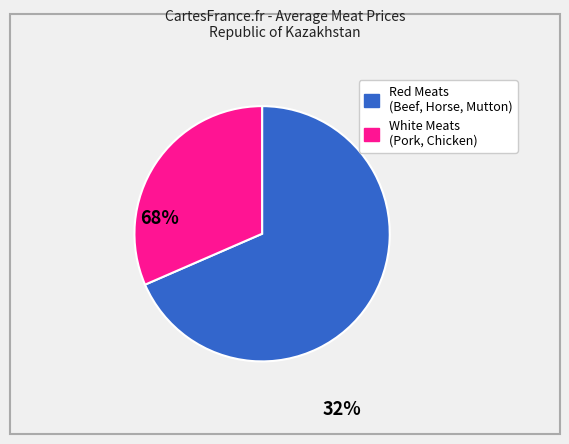

Is there any slice that represents more than half of the pie?

Yes